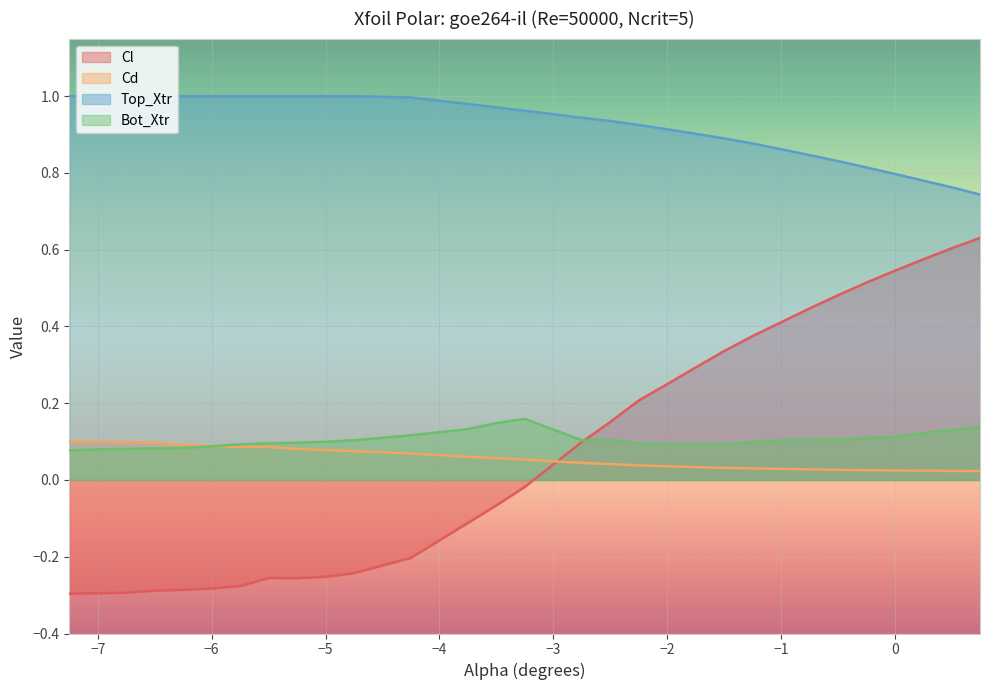

Which series has the largest range (max minus min)?

Cl